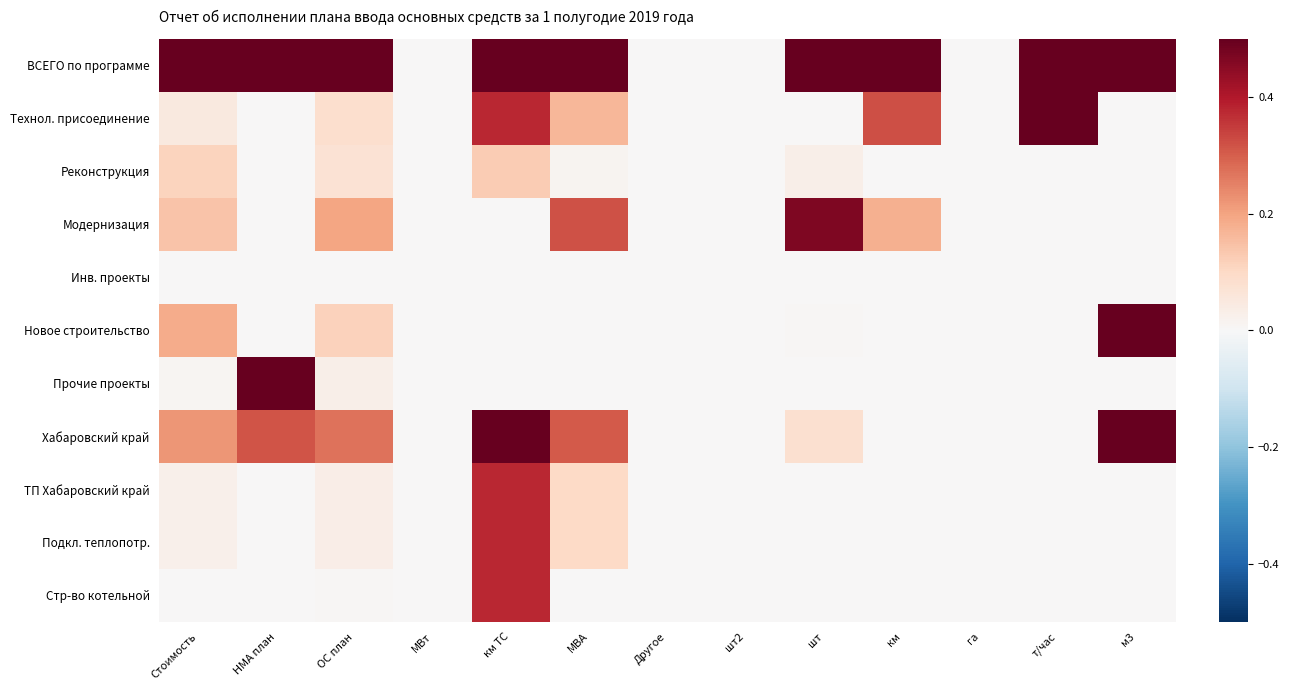

Which series has the largest total across all categories?

ВСЕГО по программе